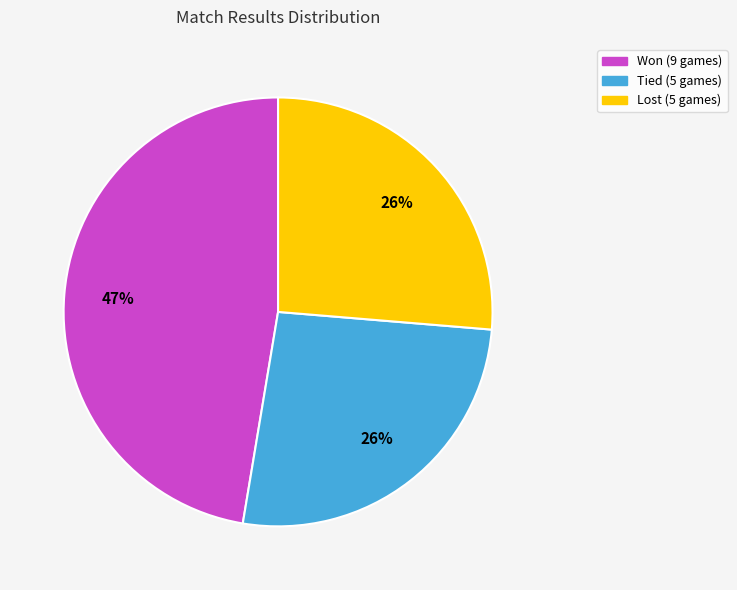

To the nearest percent, what is the average slice percentage?

33%